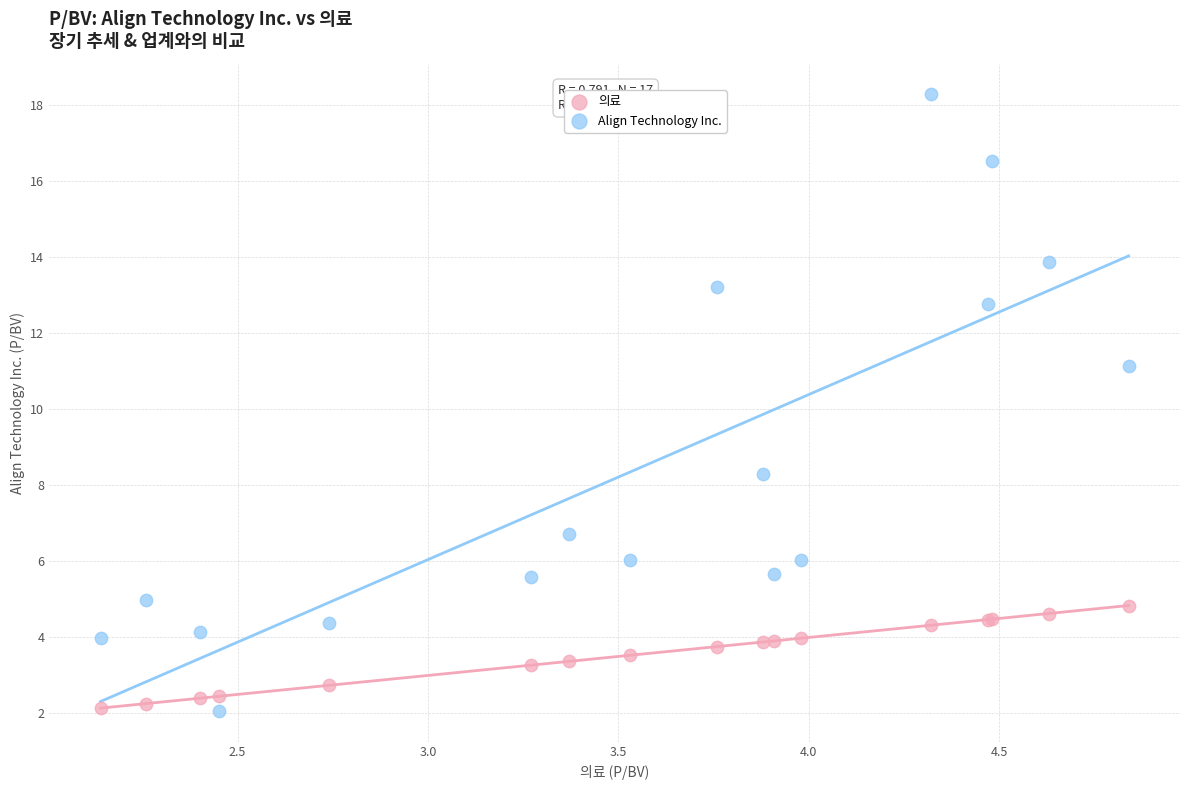

What is the X range (max minus min) for the scatter plot?

2.7